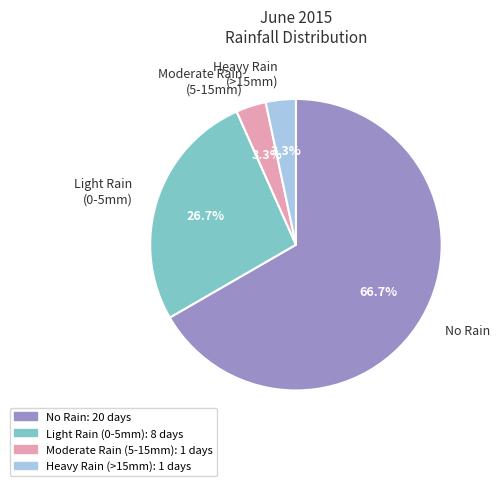

Is there a majority slice in this chart?

Yes